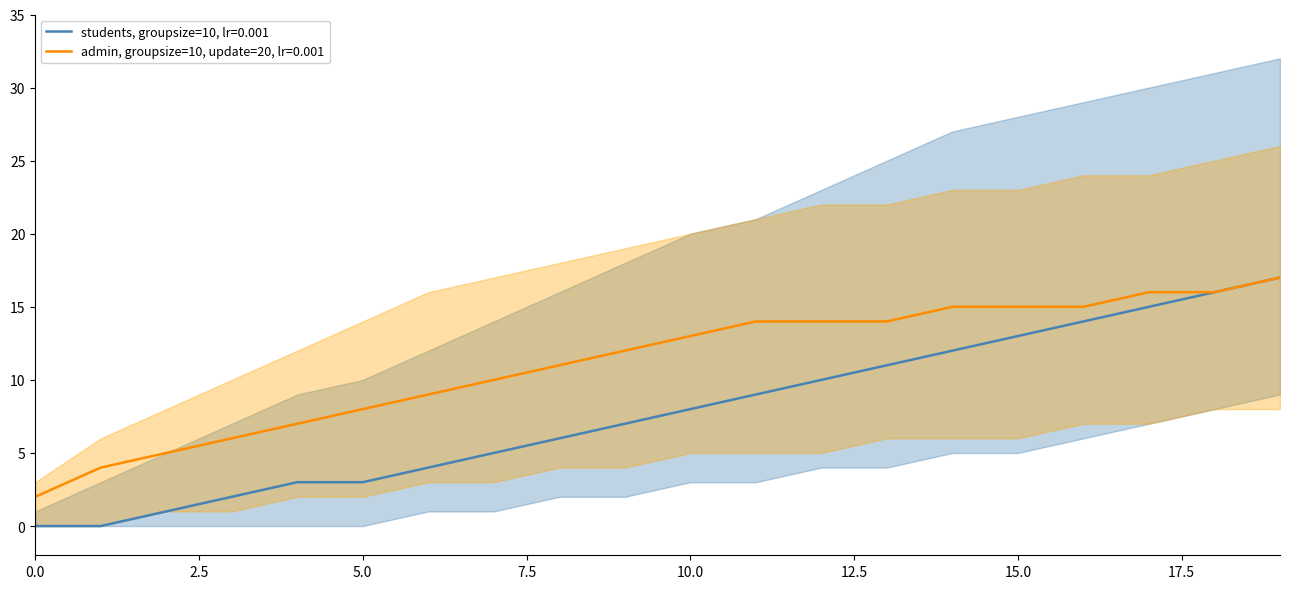

Which series has the largest total across all categories?

admin